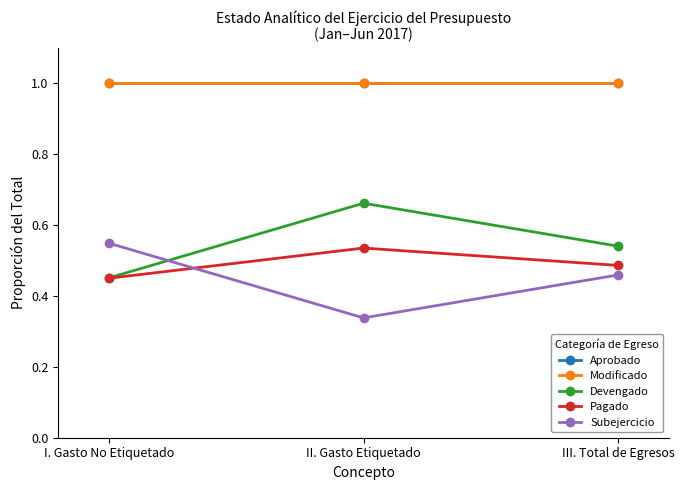

What is the maximum value for Aprobado?

1.0